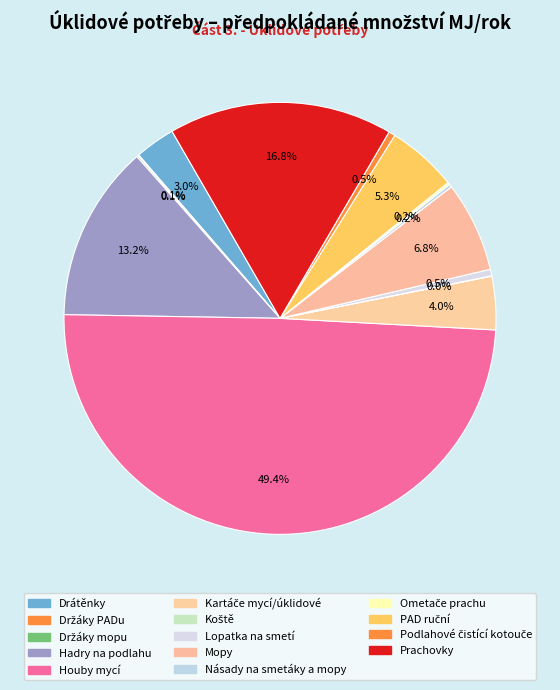

Is the sum of Mopy and Koště greater than half?

No